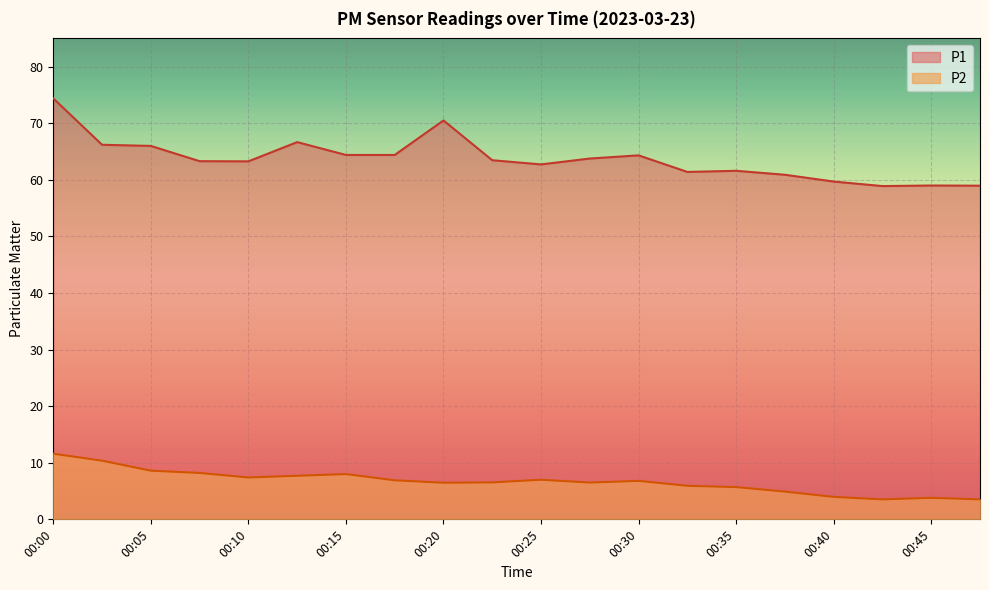

Where is P1 nearest to the value 66?

00:05